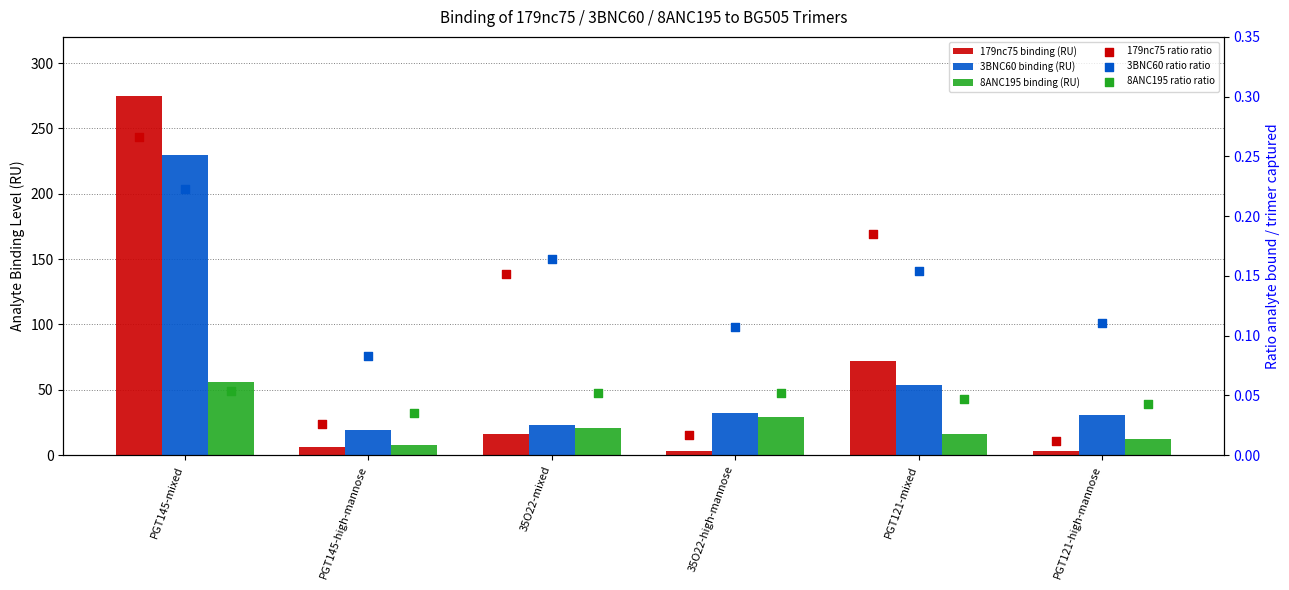

At which category is the sum across all series the highest?

PGT145-mixed